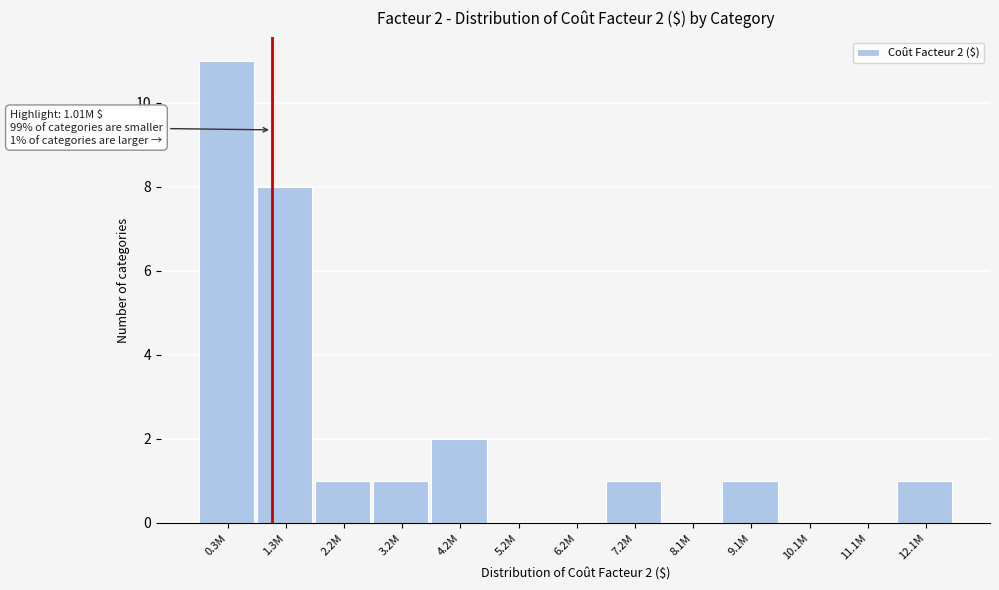

Reading right to left, what are all the values shown in this chart?

12.1M=1	11.1M=0	10.1M=0	9.1M=1	8.1M=0	7.2M=1	6.2M=0	5.2M=0	4.2M=2	3.2M=1	2.2M=1	1.3M=8	0.3M=11